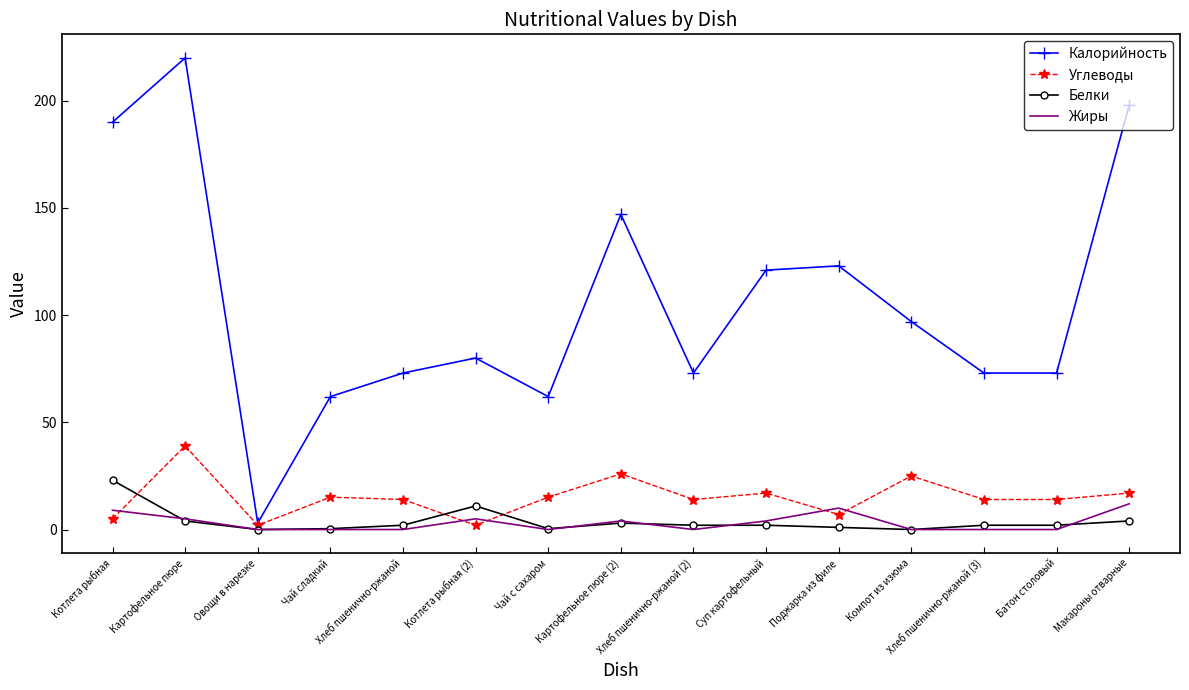

At which category does Углеводы reach its first local peak?

Картофельное пюре